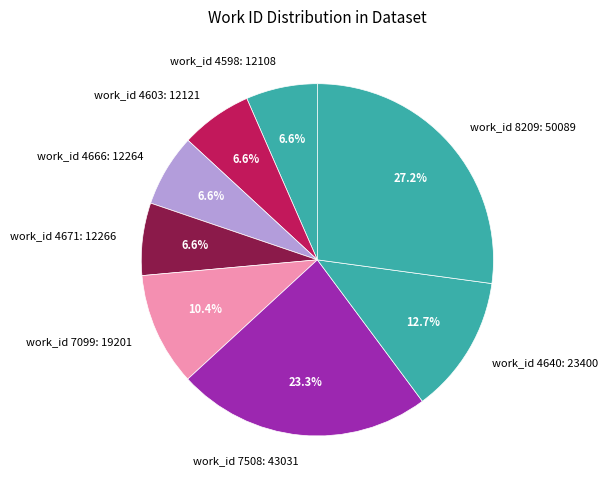

What percentage do work_id 4666: 12264 and work_id 4598: 12108 together represent?

13.2%